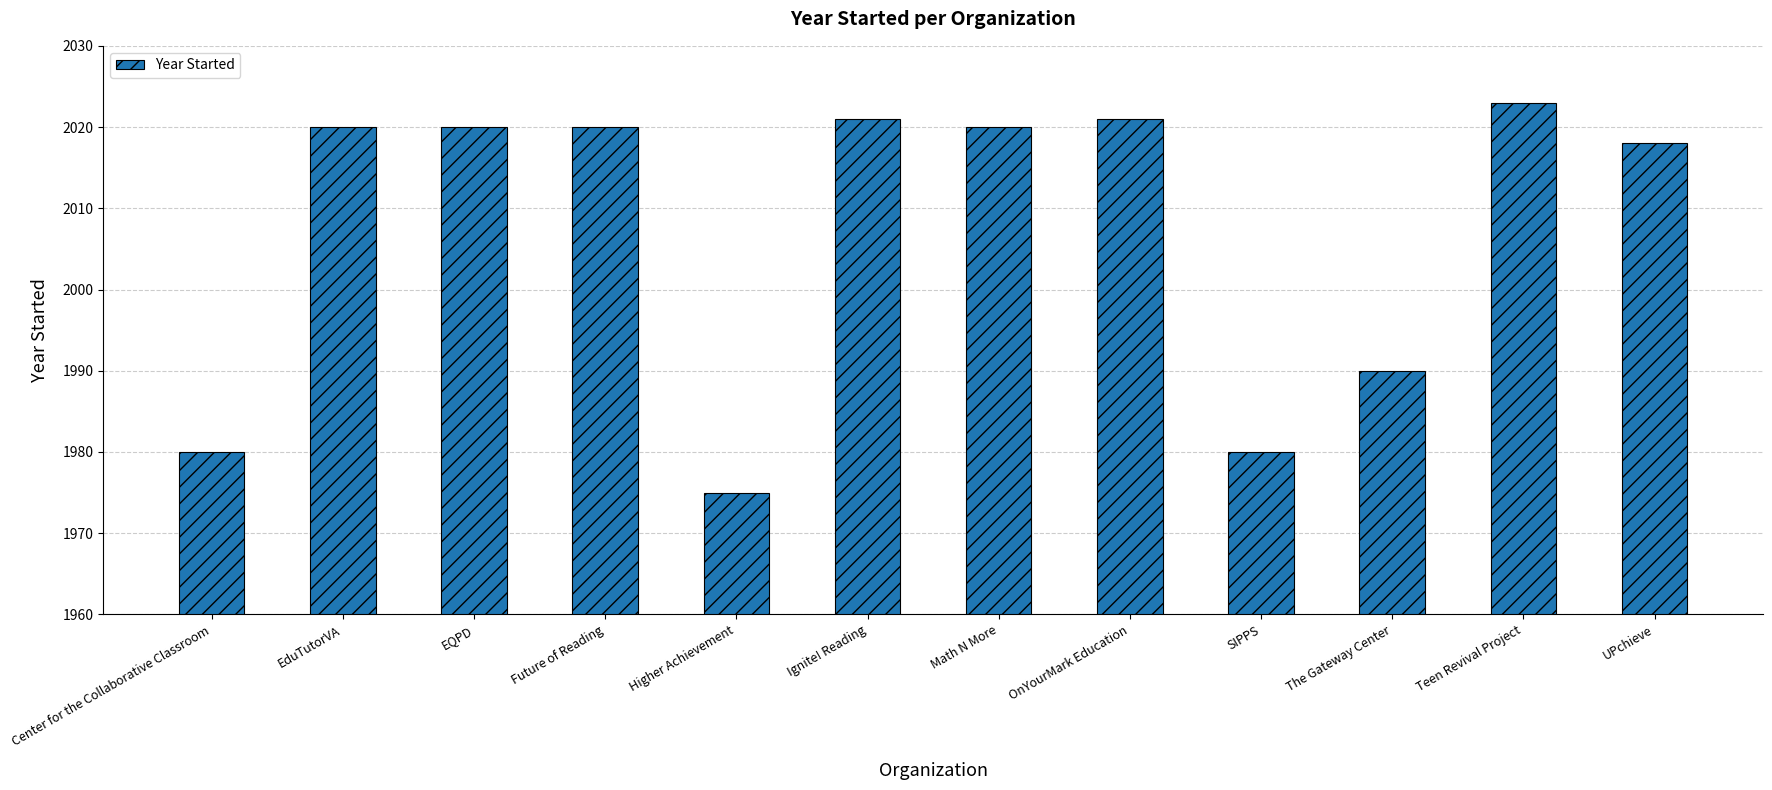

Reading left to right, list all the values displayed in this chart.

1980	2020	2020	2020	1975	2021	2020	2021	1980	1990	2023	2018